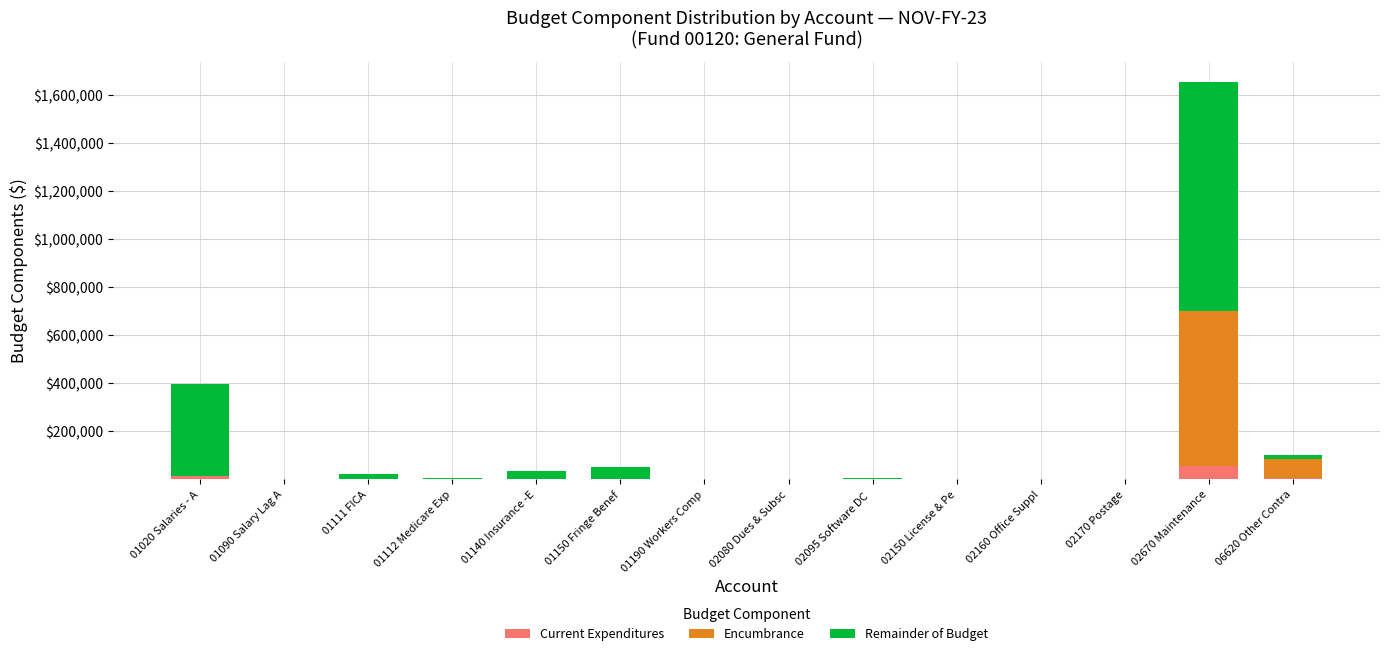

What is the highest value of the Current Expenditures series?

55568.9